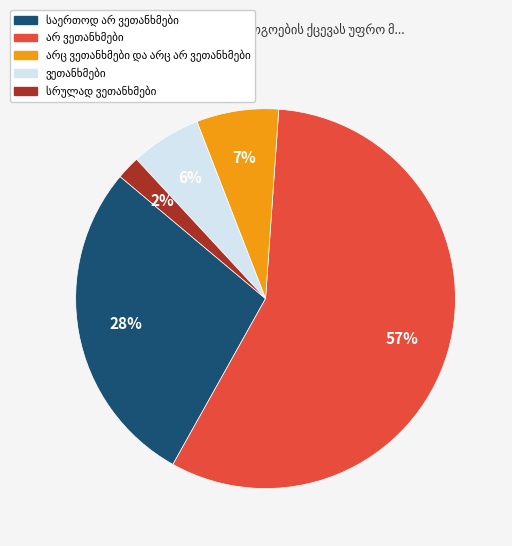

Does any single category account for the majority?

Yes